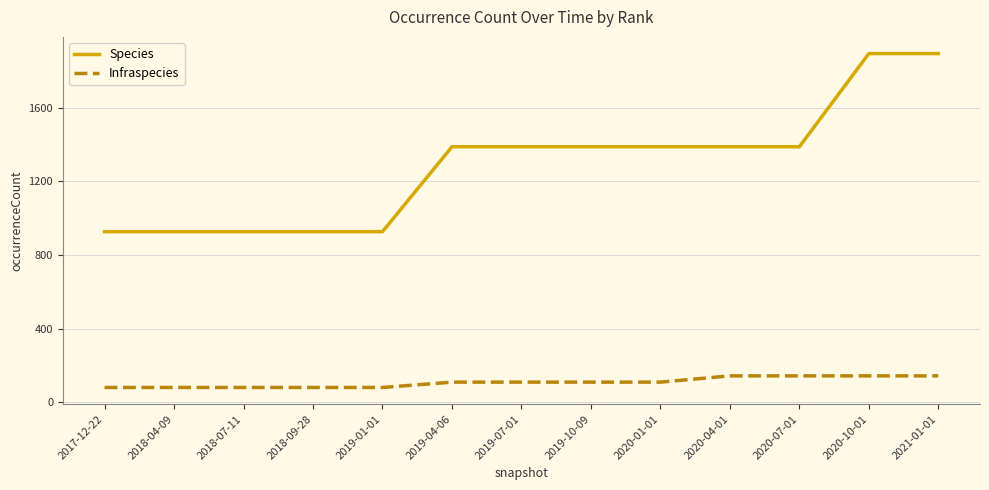

The value of Species at 2020-10-01 is 1894. True or false?

True